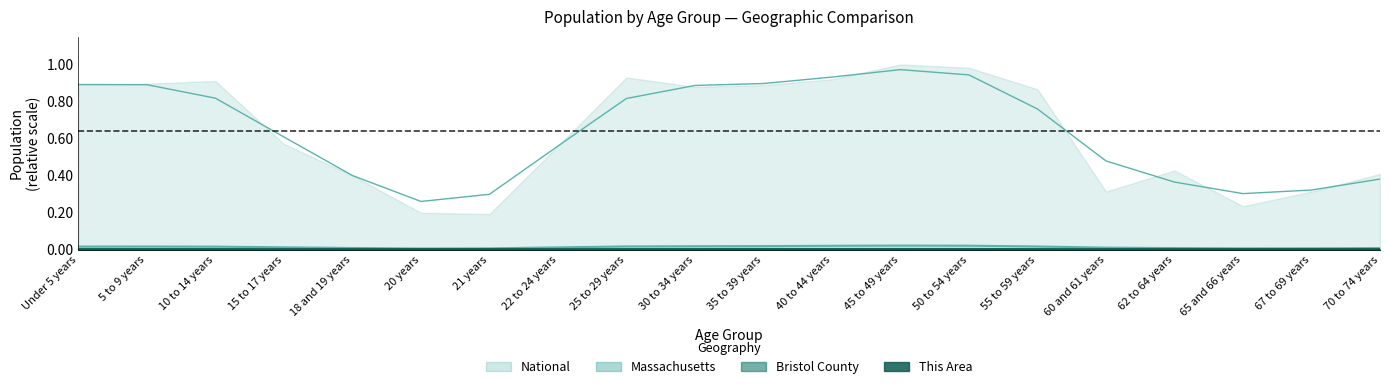

Where is Bristol County nearest to the value 0?

20 years